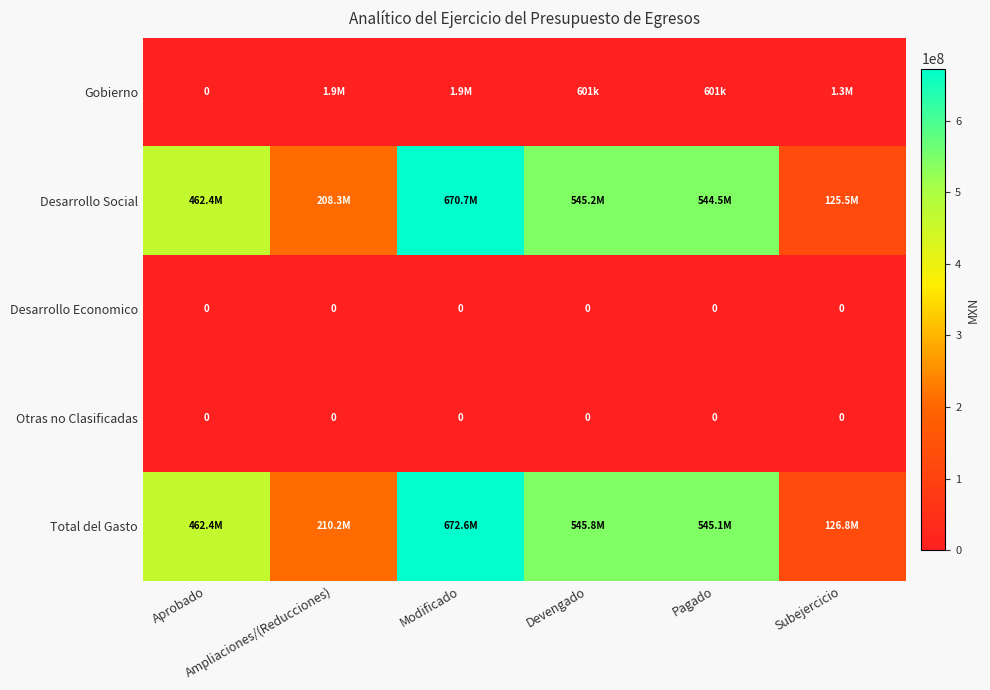

What is the minimum value for Desarrollo Social?

125542636.7